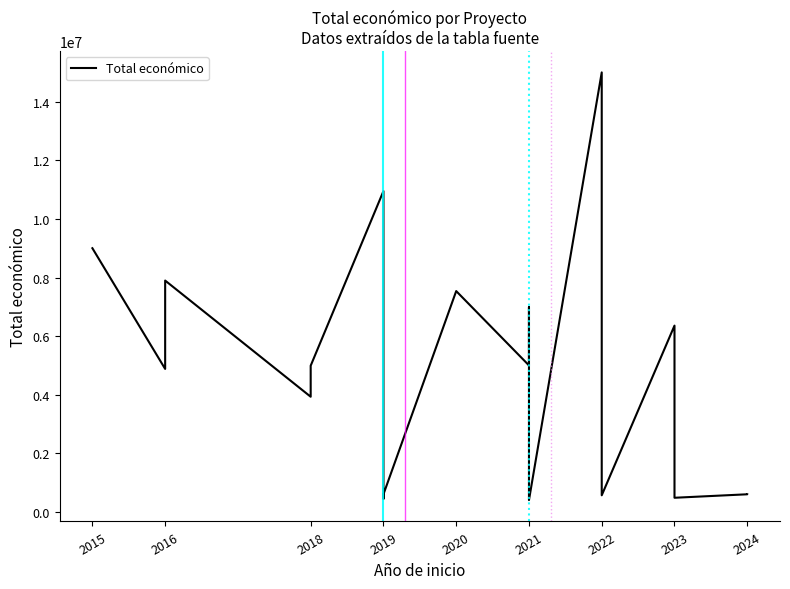

What is the average value?

4632990